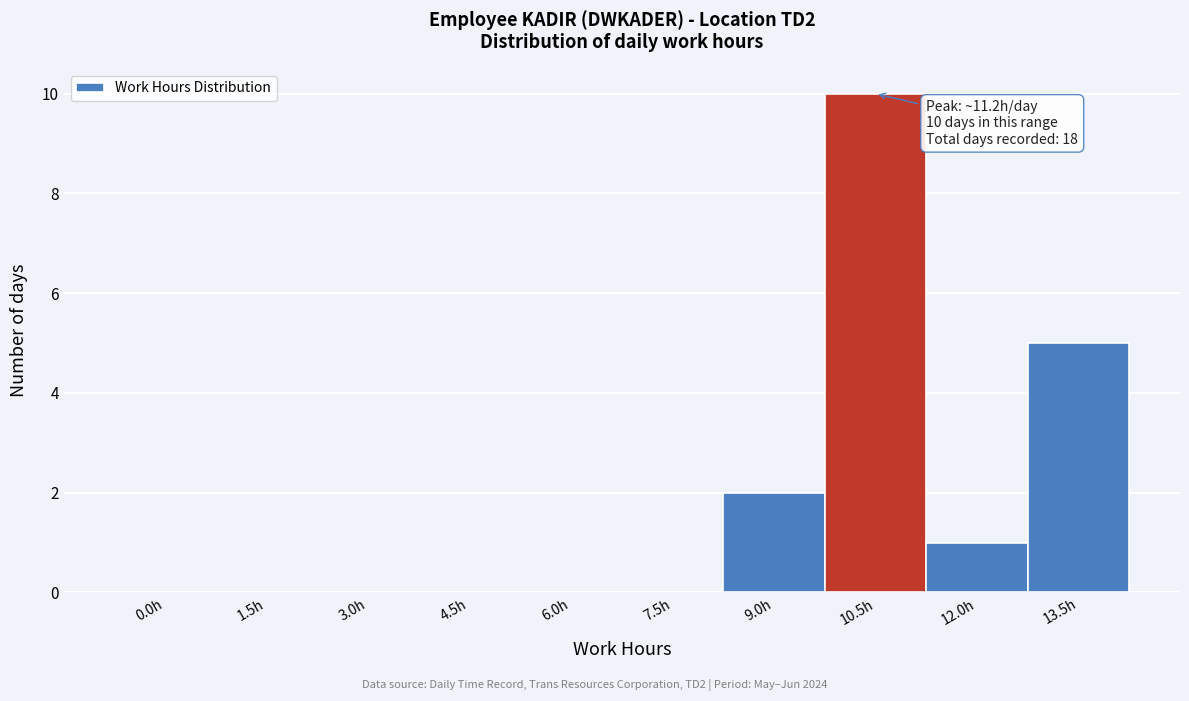

Reading left to right, what are all the values shown in this chart?

0.0h=0	1.5h=0	3.0h=0	4.5h=0	6.0h=0	7.5h=0	9.0h=2	10.5h=10	12.0h=1	13.5h=5